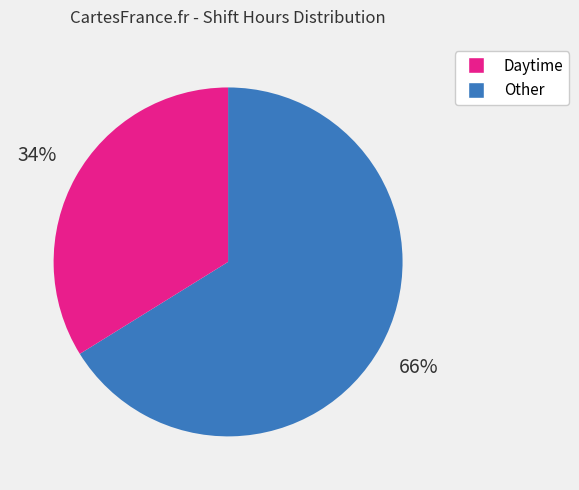

To the nearest percent, what is the difference between the largest and smallest slice percentages?

32%